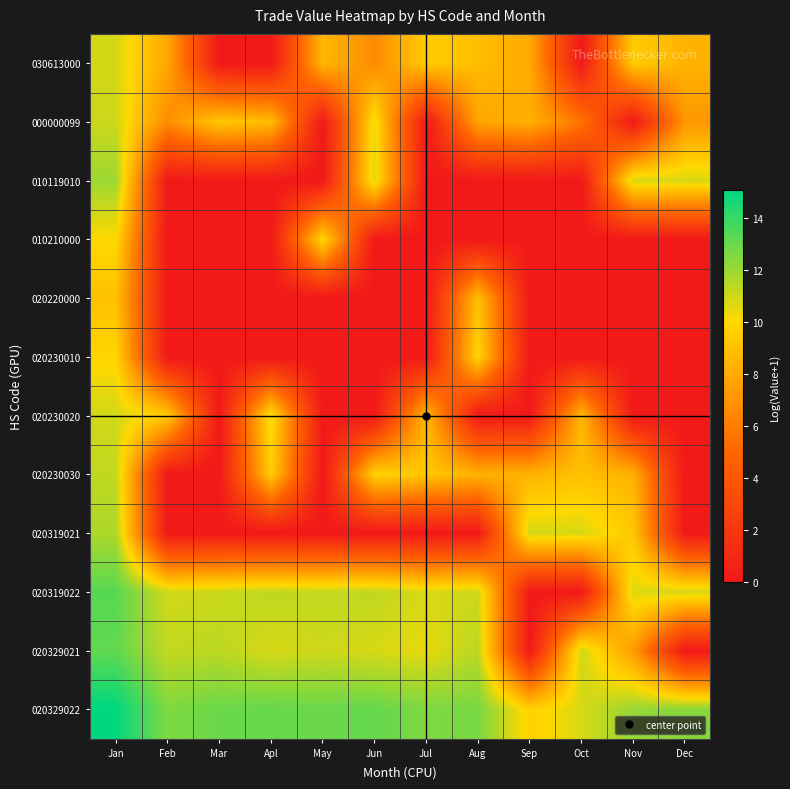

Which series has the largest total across all categories?

020329022